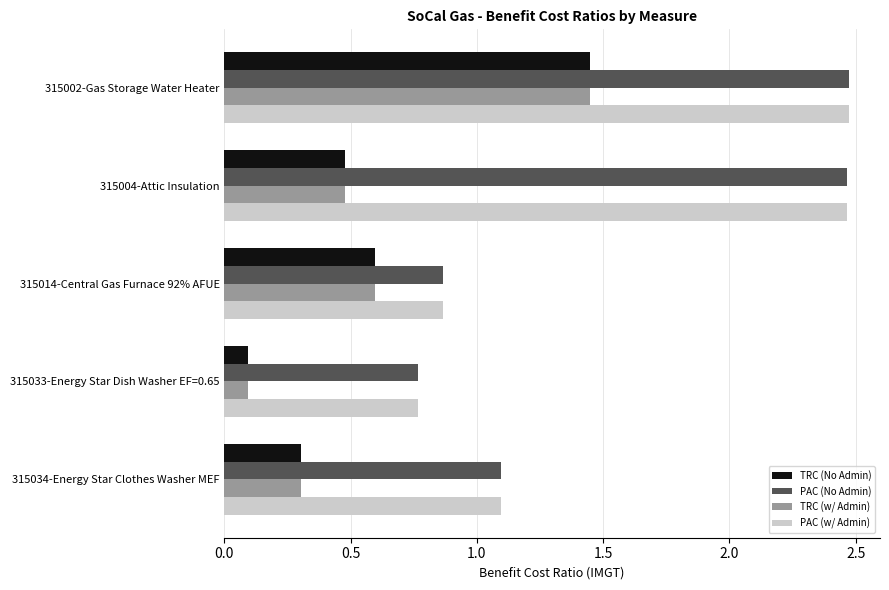

Where is TRC (w/ Admin) nearest to the value 0?

315033-Energy Star Dish Washer EF=0.65